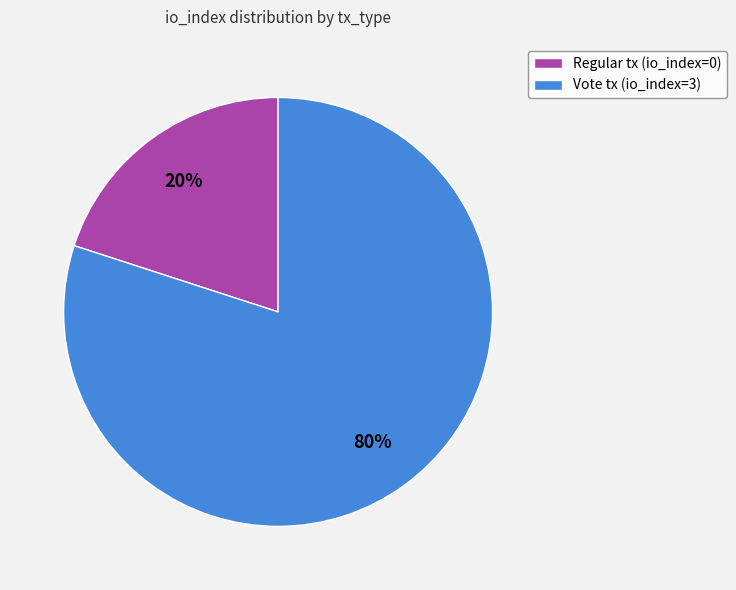

Between Vote tx (io_index=3) and Regular tx (io_index=0), which is larger?

Vote tx (io_index=3)